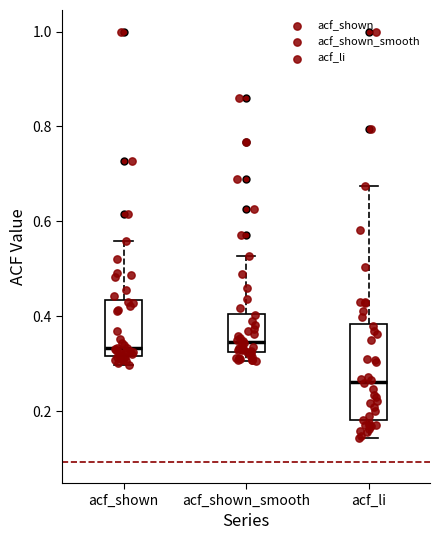

Which box's median line is the lowest?

acf_li